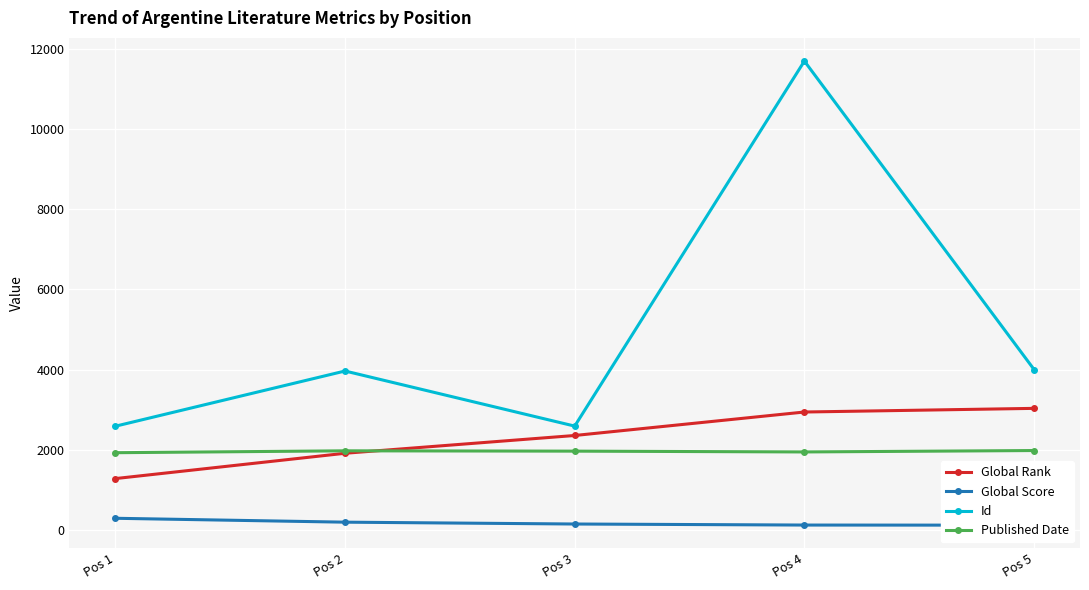

True or false: Global Score has more than 2 interior local peaks.

False